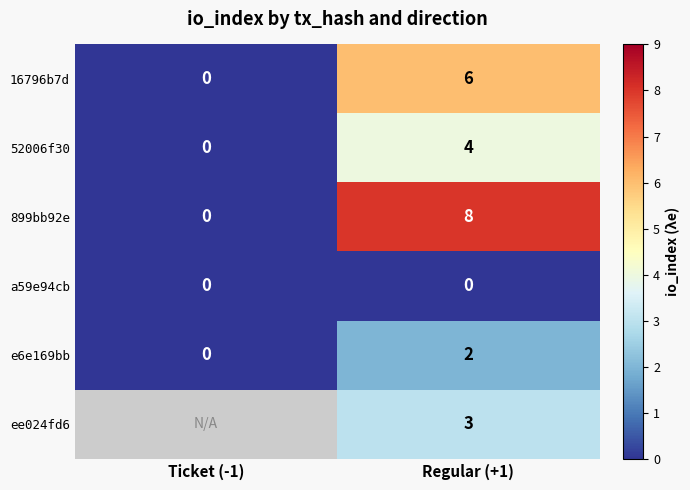

What is the spread (max minus min) of values at Regular (+1)?

8